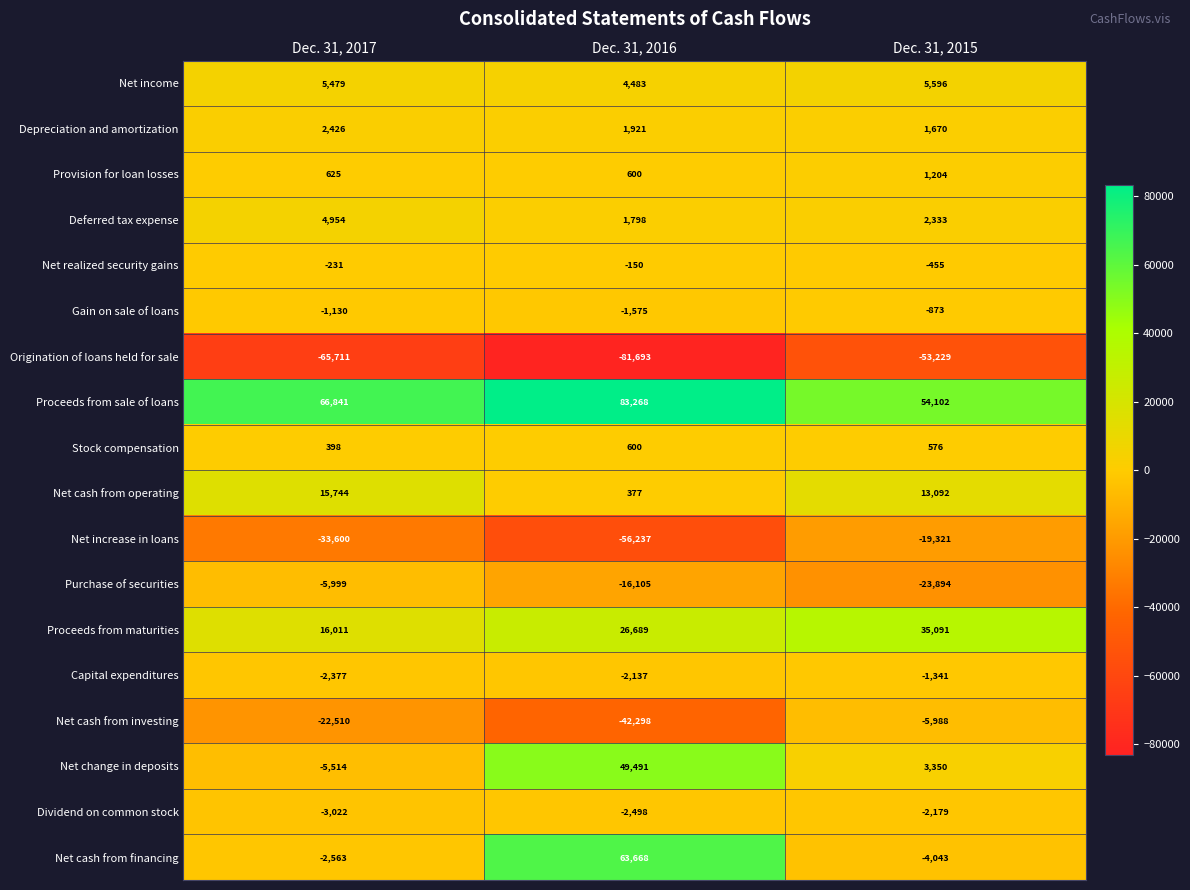

How many series are shown in this chart?

18